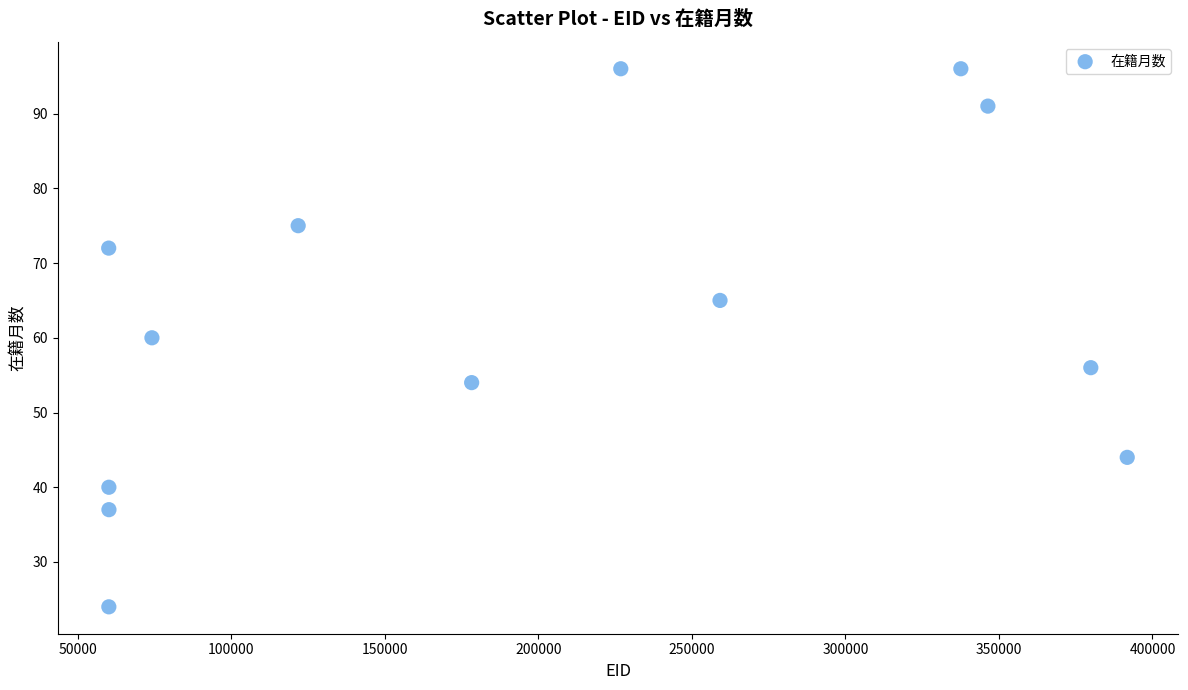

What is the range of Y values (max minus min)?

72